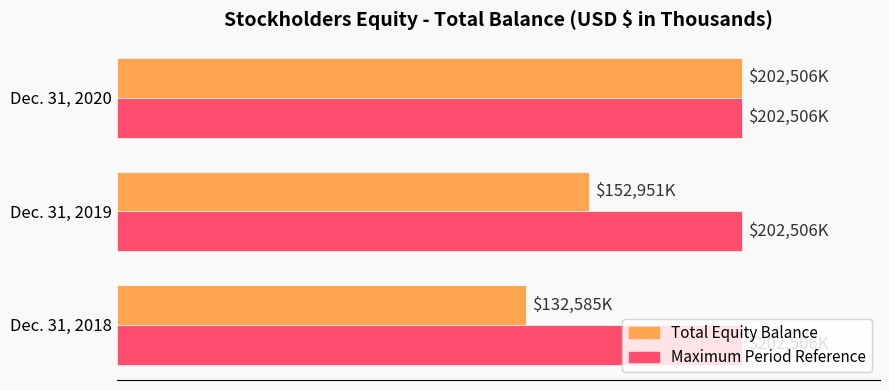

Does the chart contain stacked bars?

No